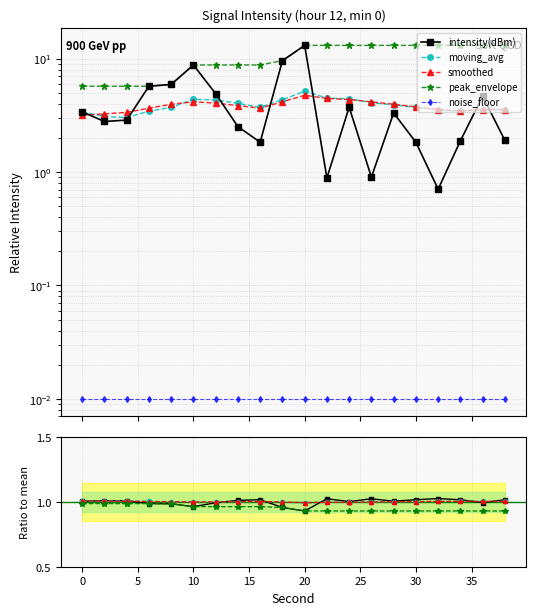

Which series has the widest spread of values?

intensity(dBm)